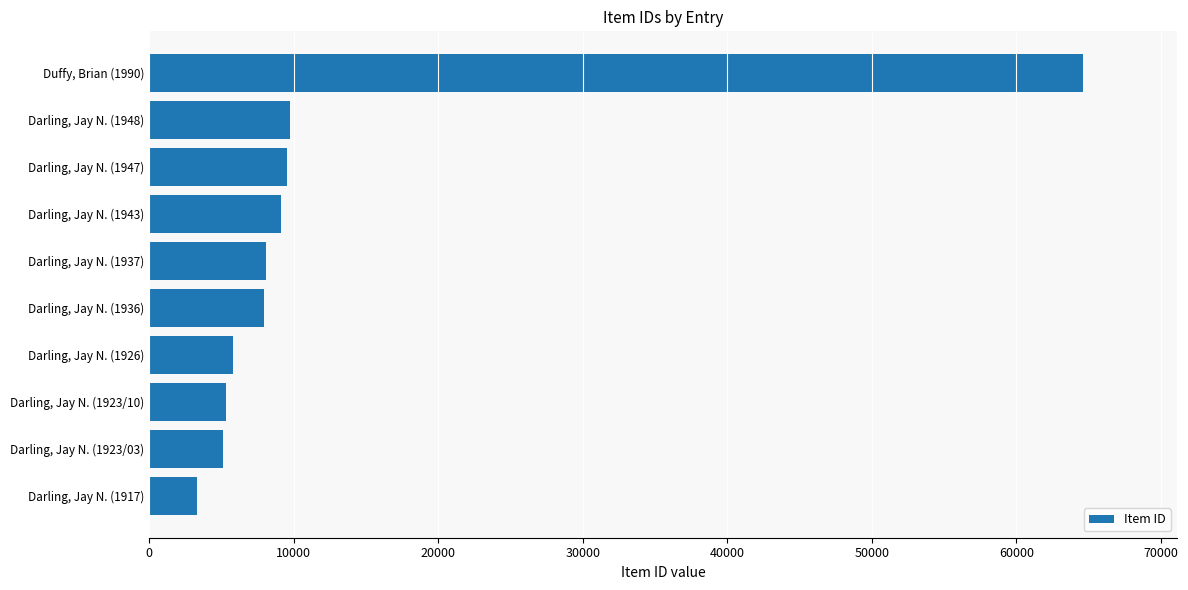

List the labels in order of value, smallest first.

Darling, Jay N. (1917), Darling, Jay N. (1923/03), Darling, Jay N. (1923/10), Darling, Jay N. (1926), Darling, Jay N. (1936), Darling, Jay N. (1937), Darling, Jay N. (1943), Darling, Jay N. (1947), Darling, Jay N. (1948), Duffy, Brian (1990)